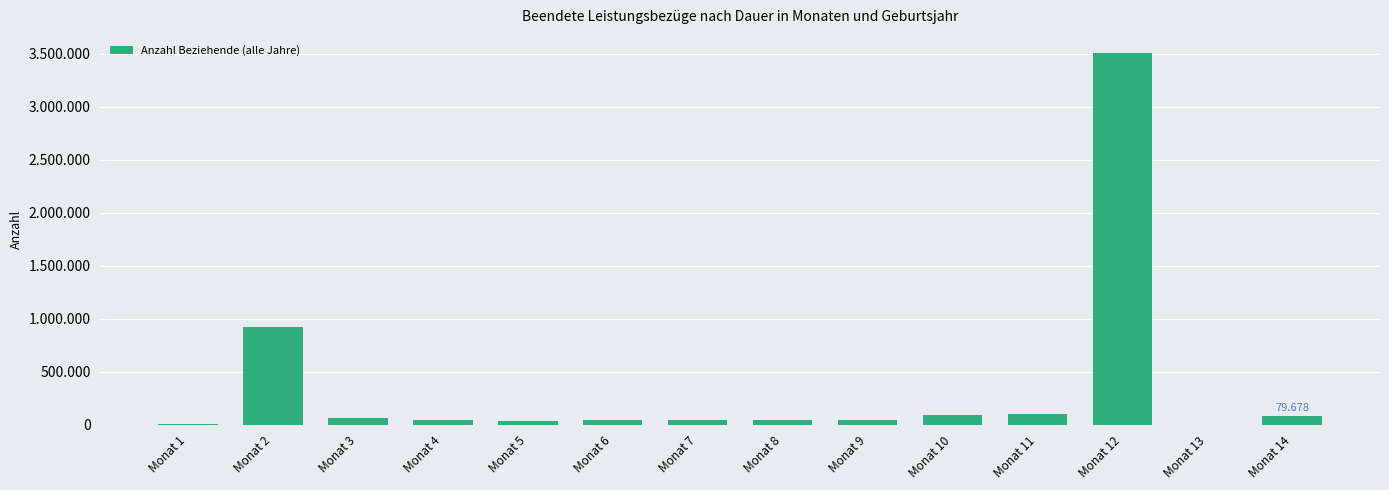

Are the bars horizontal?

No